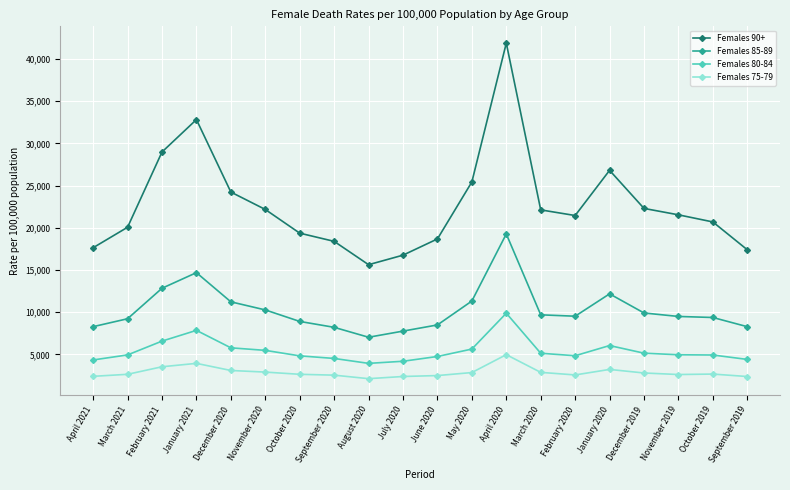

At which label does Females 75-79 reach its peak?

April 2020